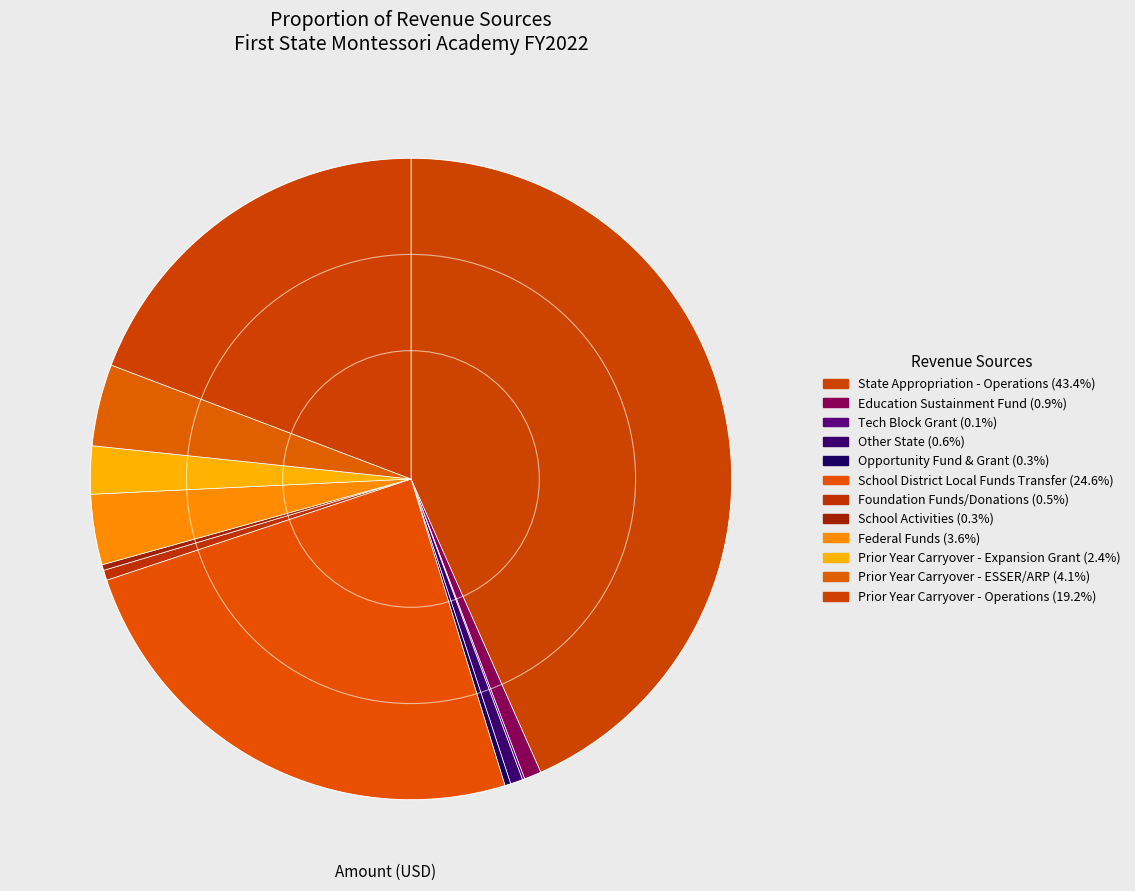

Which category has the smallest portion of the pie?

Tech Block Grant